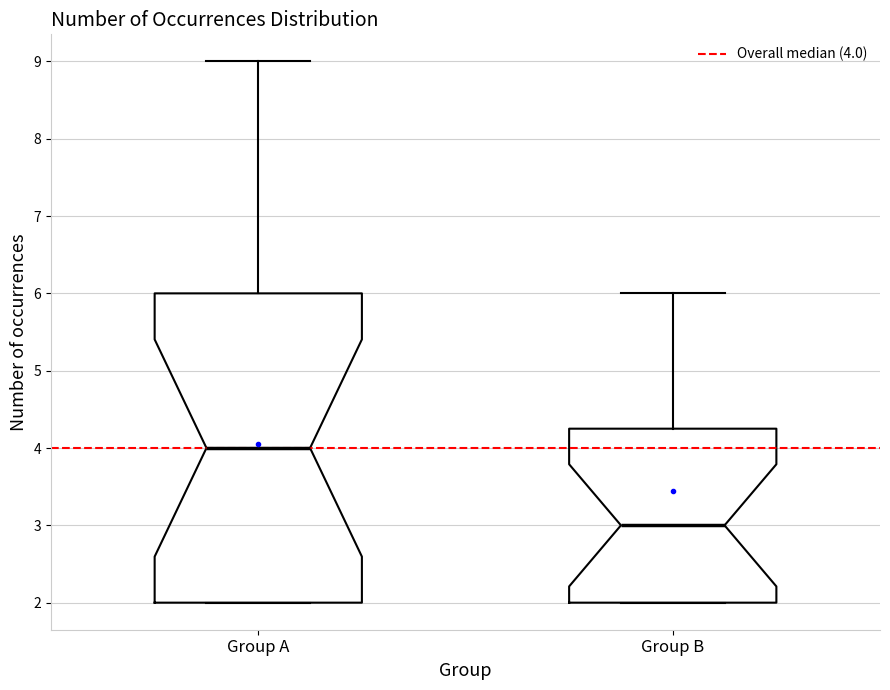

Reading left to right, read every box against the y-axis: the position of its median line, the range the box covers, and the ends of its whiskers. The values are not printed on the chart, so give them approximately, as read against the axis.

Group A: median 4.0, box 2.0 to 6.0, whiskers 2.0 to 9.0
Group B: median 3.0, box 2.0 to 4.3, whiskers 2.0 to 6.0